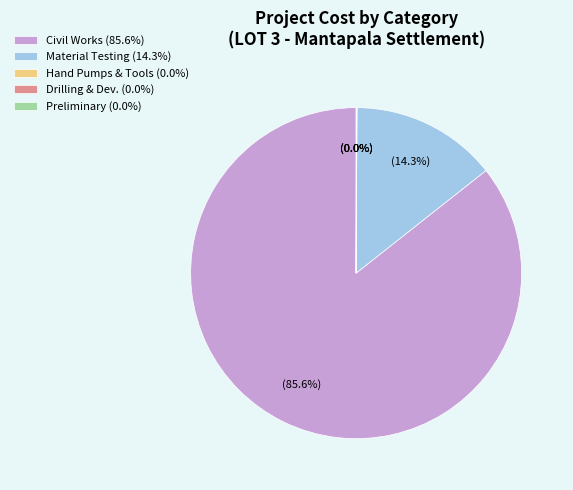

What is the largest slice in the pie chart?

Civil Works (85.6%)